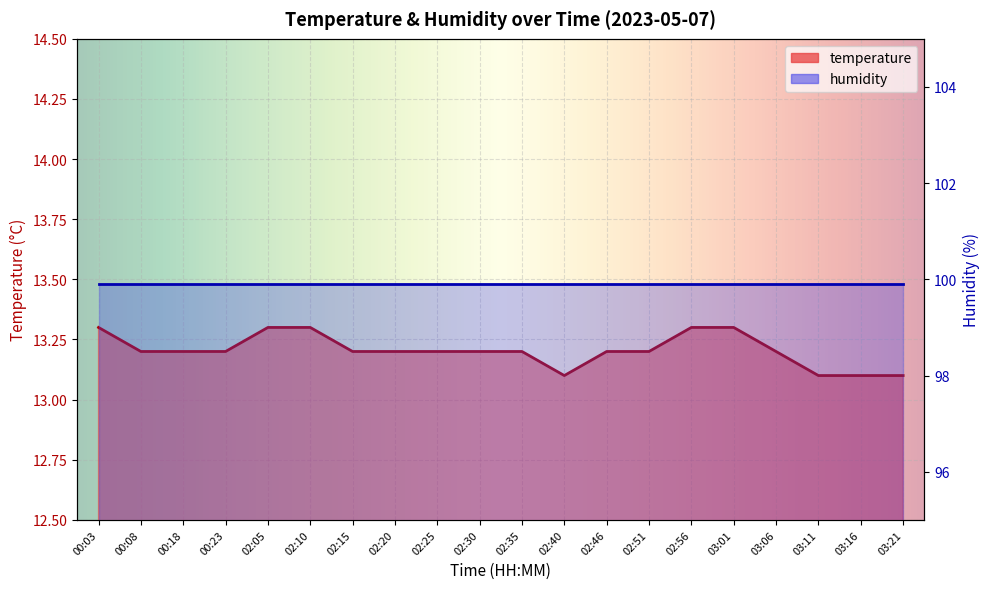

Reading right to left, extract all data points from this chart.

13.1	13.1	13.1	13.2	13.3	13.3	13.2	13.2	13.1	13.2	13.2	13.2	13.2	13.2	13.3	13.3	13.2	13.2	13.2	13.3